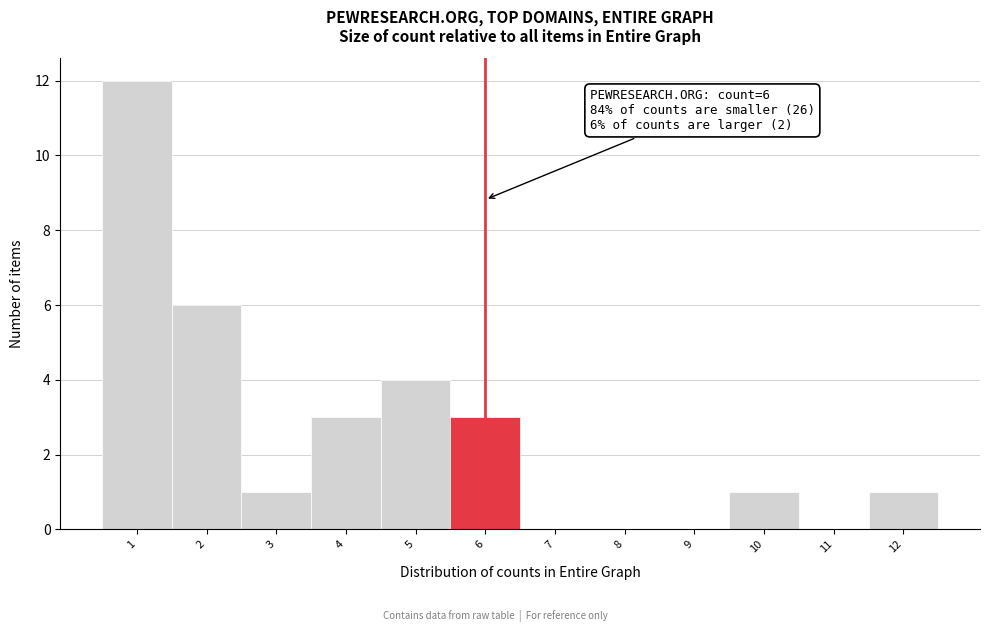

Which range on the x-axis has the tallest bar?

0.5 to 1.5